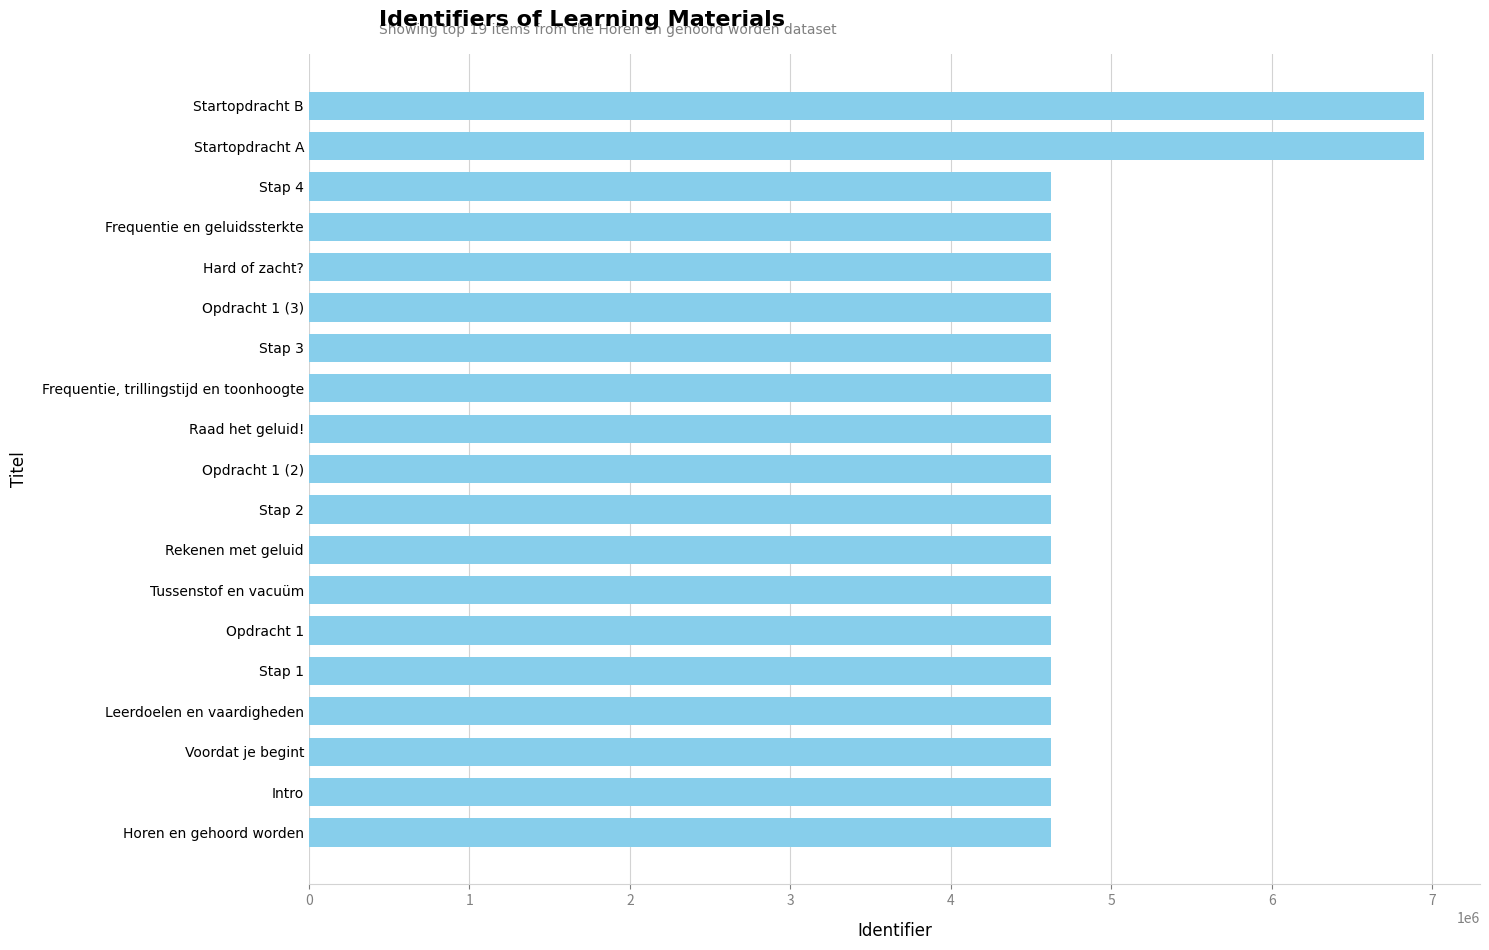

The value at Horen en gehoord worden is 2006400. True or false?

False